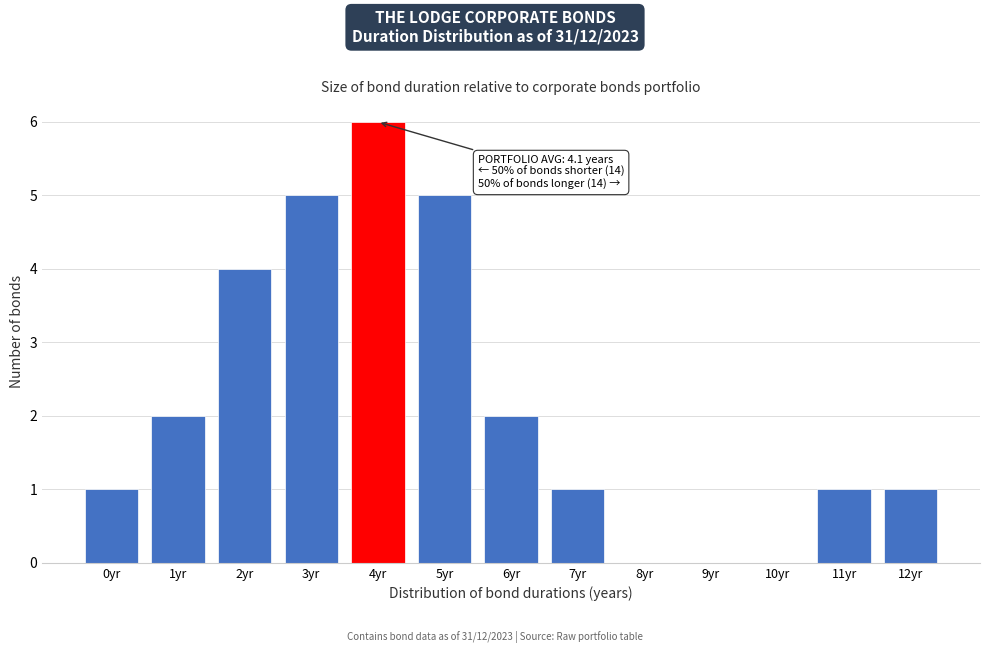

Reading left to right, list all the values displayed in this chart.

0yr=1	1yr=2	2yr=4	3yr=5	4yr=6	5yr=5	6yr=2	7yr=1	8yr=0	9yr=0	10yr=0	11yr=1	12yr=1